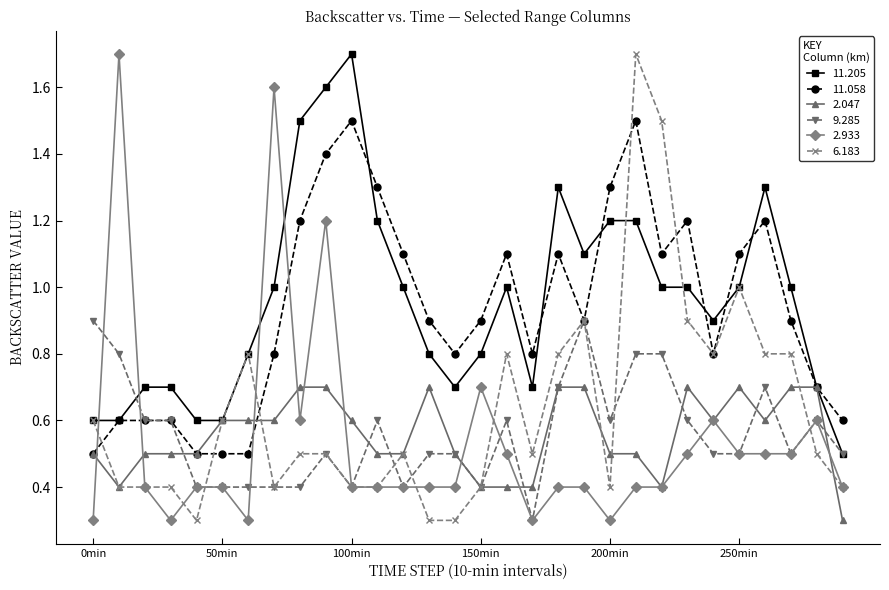

What is the maximum value for 11.058?

1.5